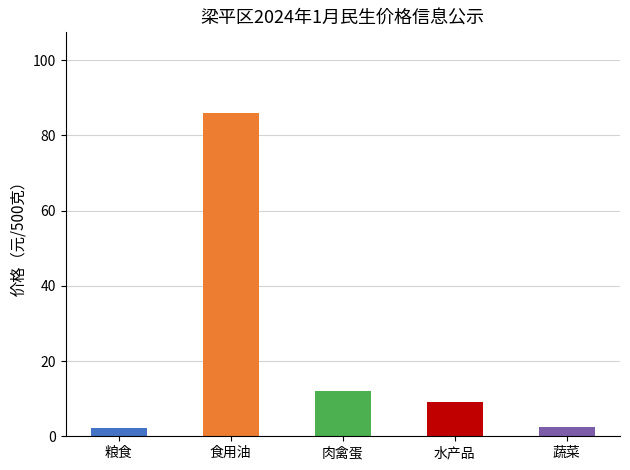

At which category is the sum across all series the highest?

食用油